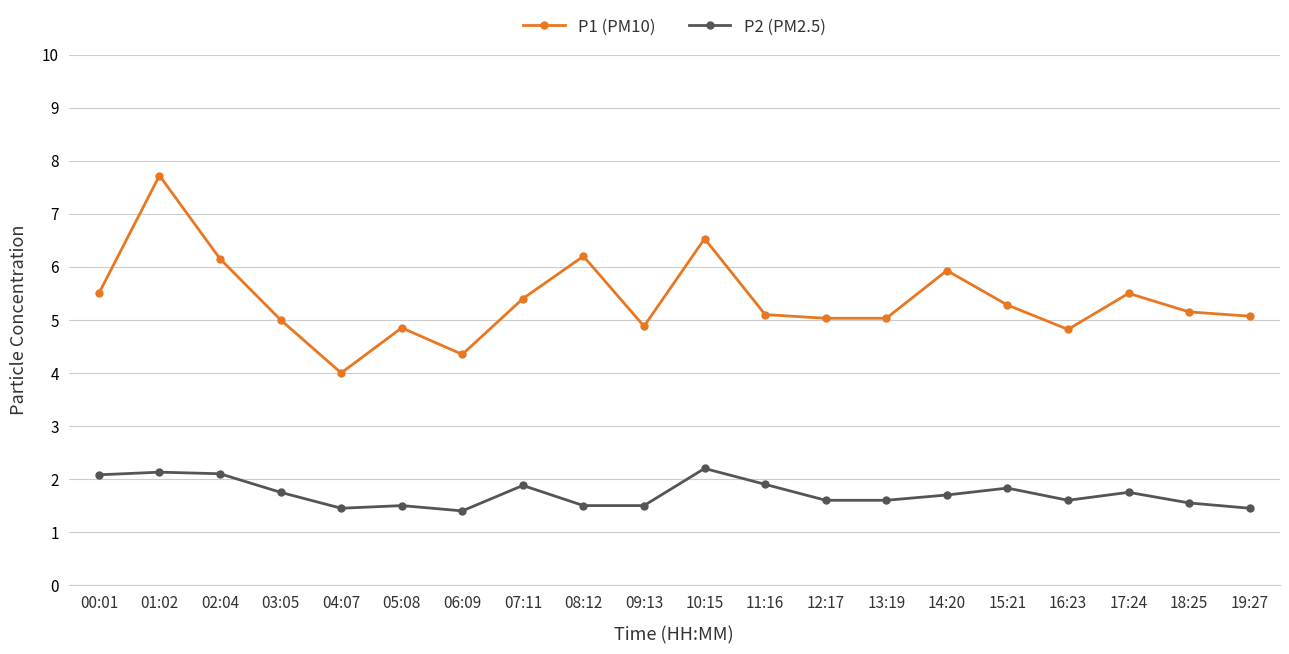

At which category does P1 (PM10) reach its first local valley?

04:07